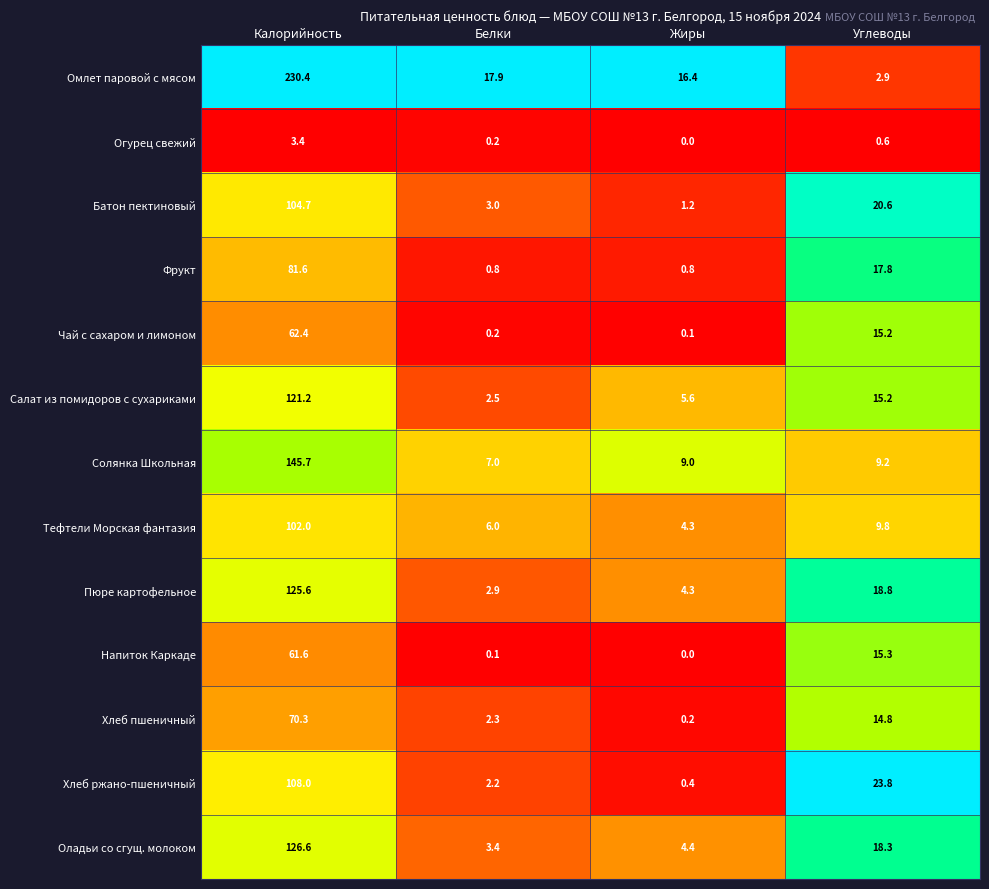

The value of Хлеб пшеничный at Жиры is 0.2. True or false?

True